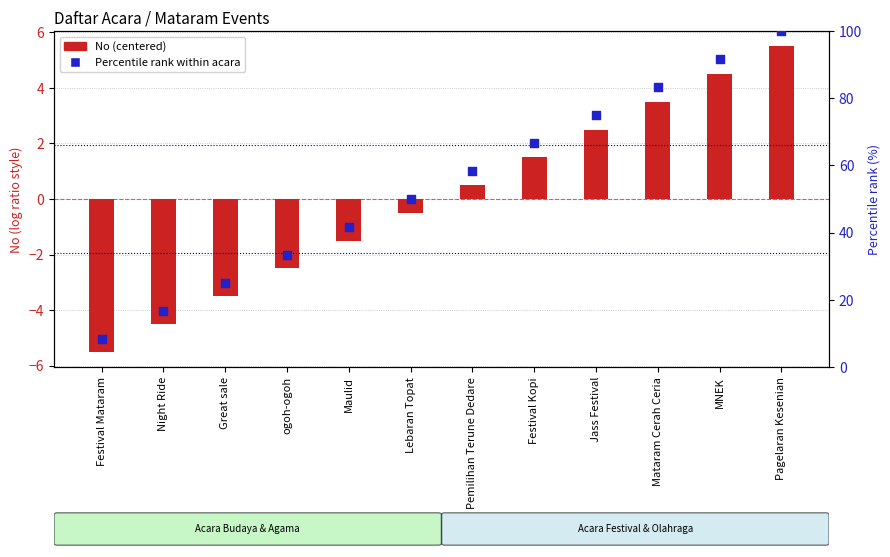

What are all the series names shown in the legend?

No (centered), Percentile rank within acara